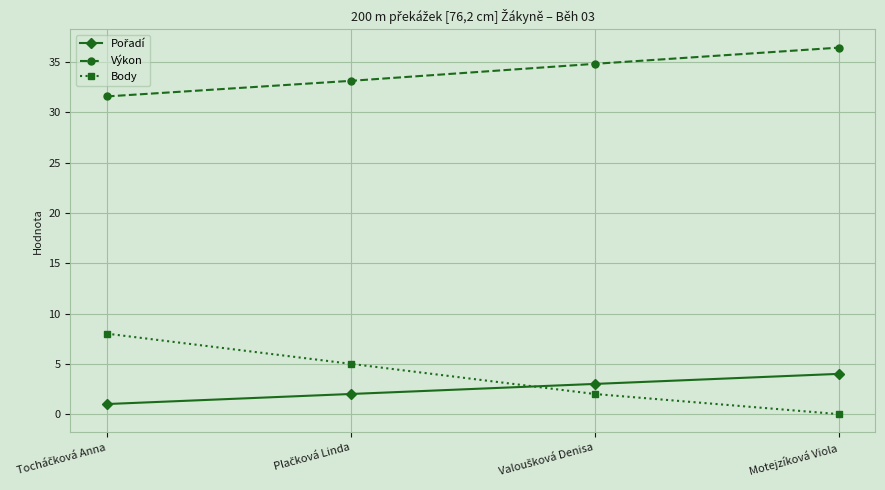

True or false: Výkon and Body intersect in this chart.

False